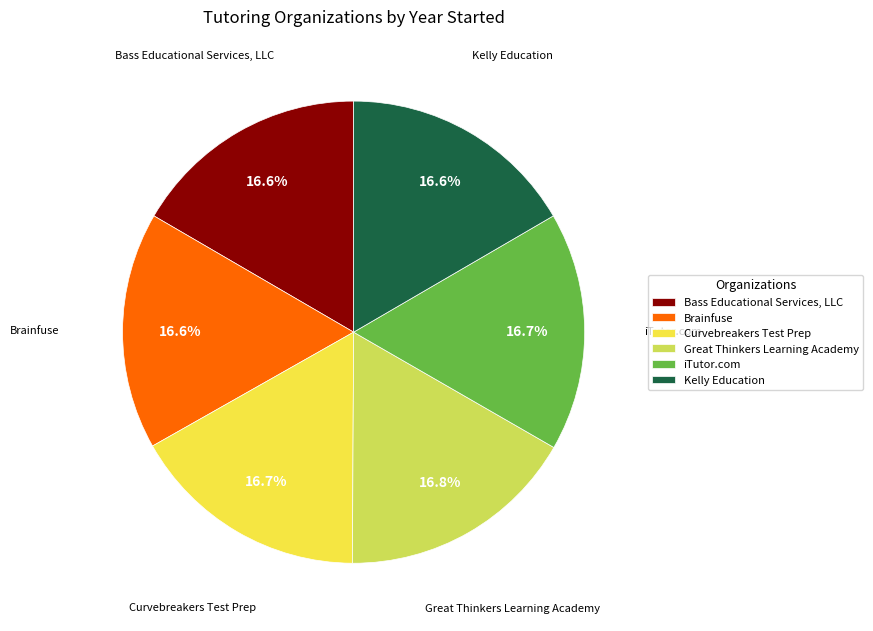

How many slices are in this pie chart?

6